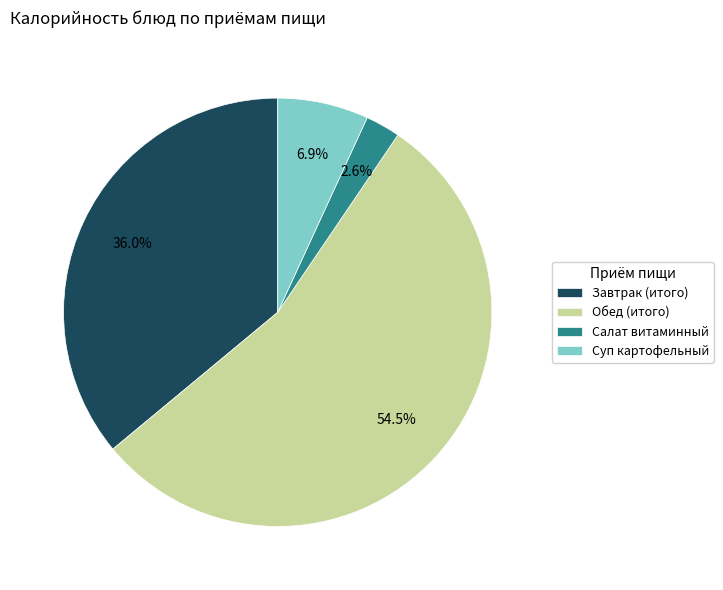

What percentage is NOT represented by Салат витаминный?

97.4%